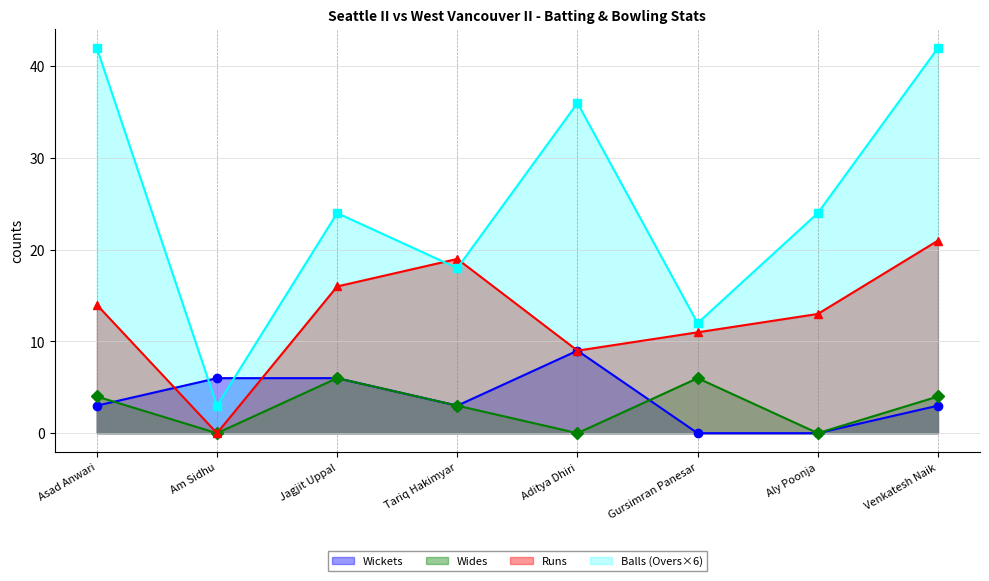

What is the value of the Wides point at the 8th from the left?

4